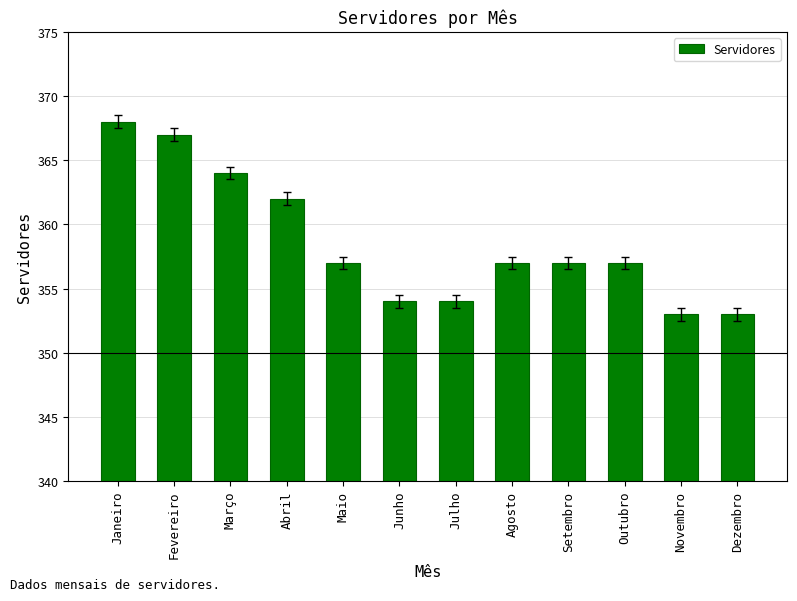

What is the ratio of the value at Fevereiro to the value at Abril?

1.0